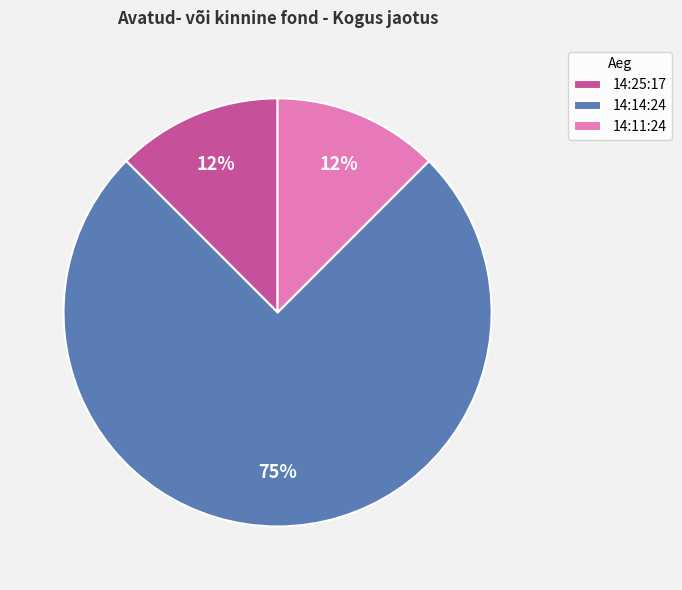

To the nearest percent, what is the average slice percentage?

33%